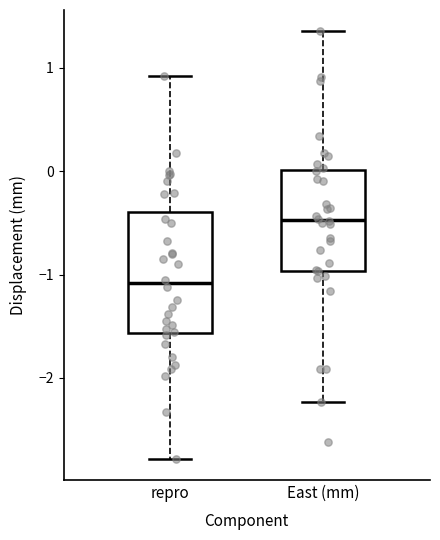

Where does the lower whisker of the box for East (mm) end on the y-axis? The values are not printed on the chart, so give them approximately, as read against the axis.

-2.2